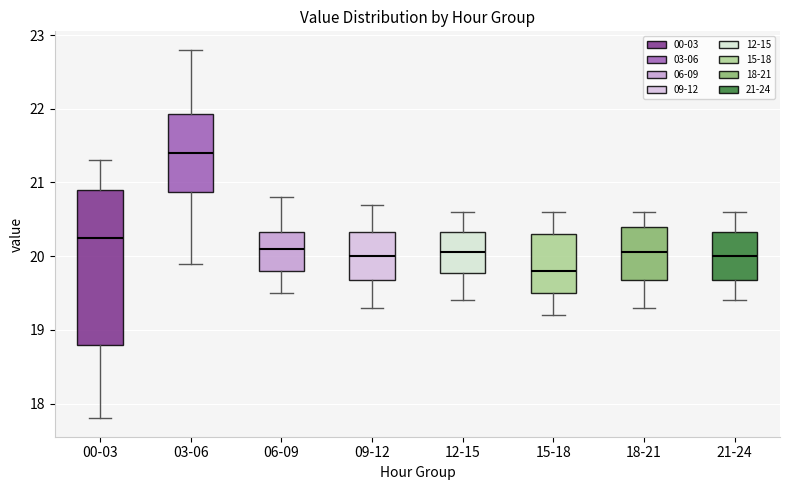

Where does the upper whisker of the box for 06-09 end on the y-axis? The values are not printed on the chart, so give them approximately, as read against the axis.

20.8